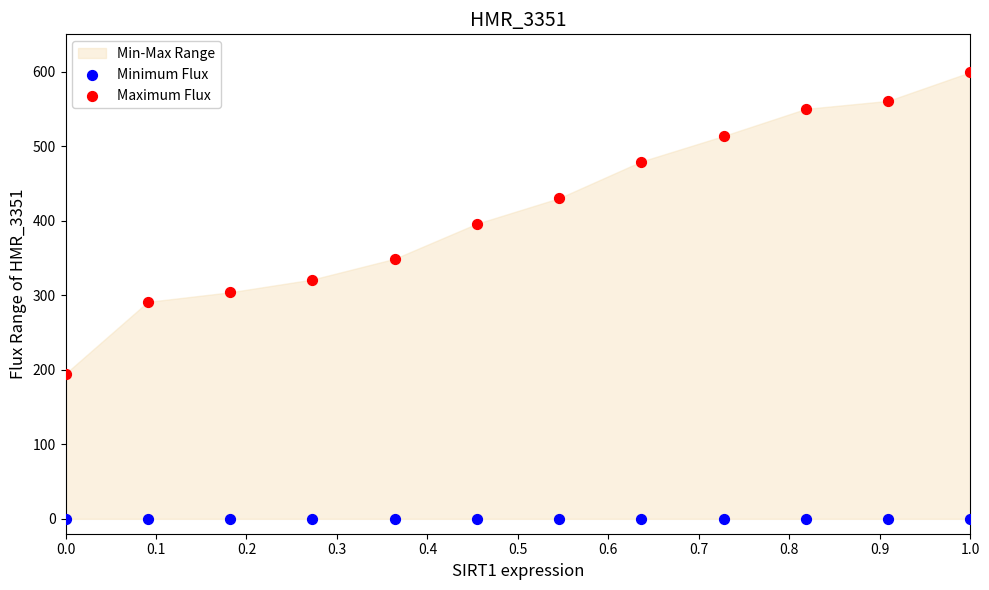

Which series reaches the maximum Y coordinate?

Maximum Flux